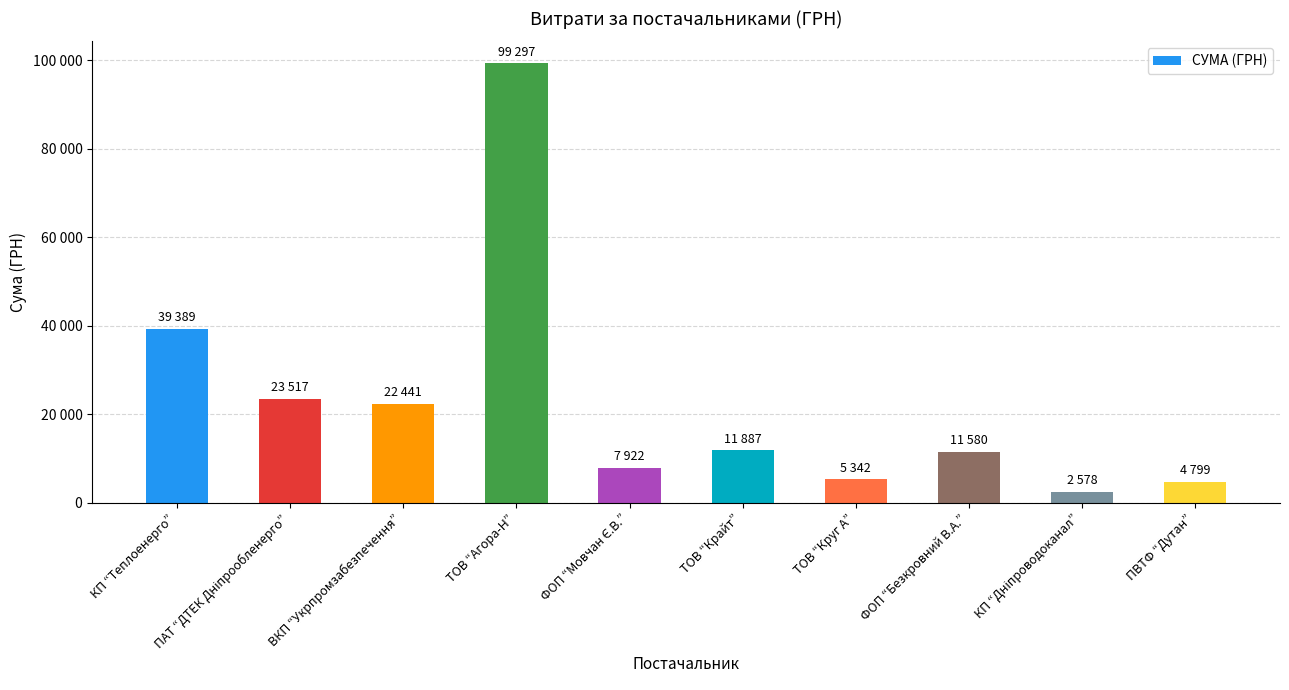

Are the bars horizontal?

No